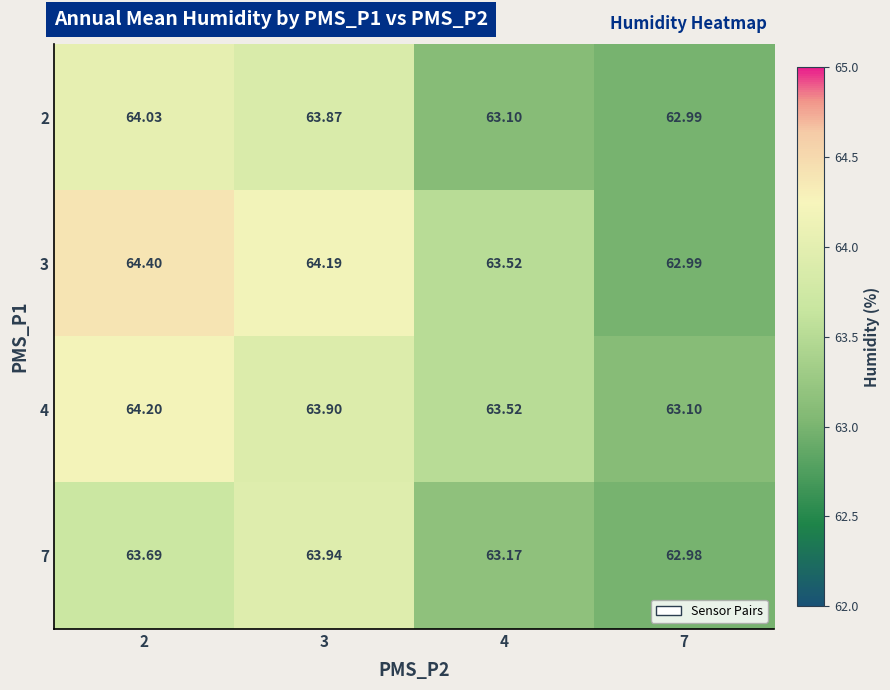

Is the value of 2 at 4 greater than the value of 3 at 2?

No